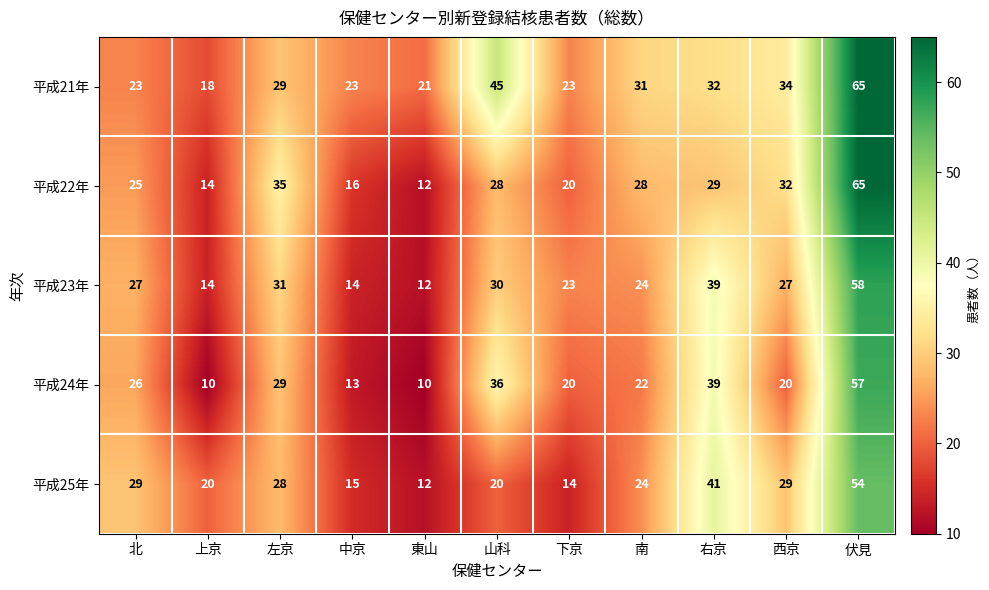

What is the average value of the 平成21年 series?

31